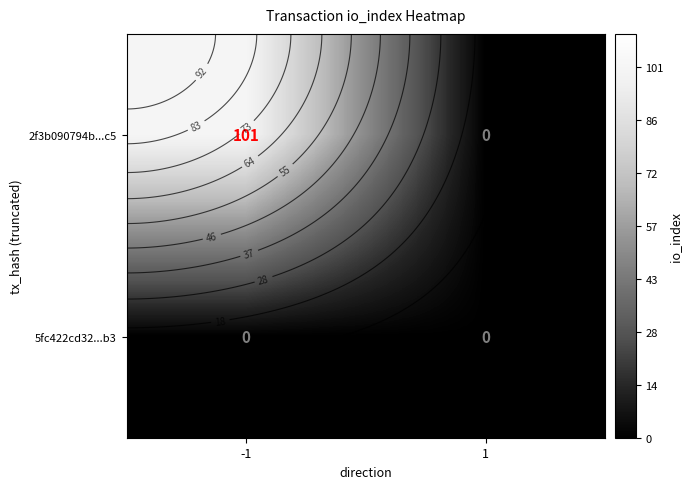

Which category has the highest value in the 5fc422cd32...b3 series?

-1